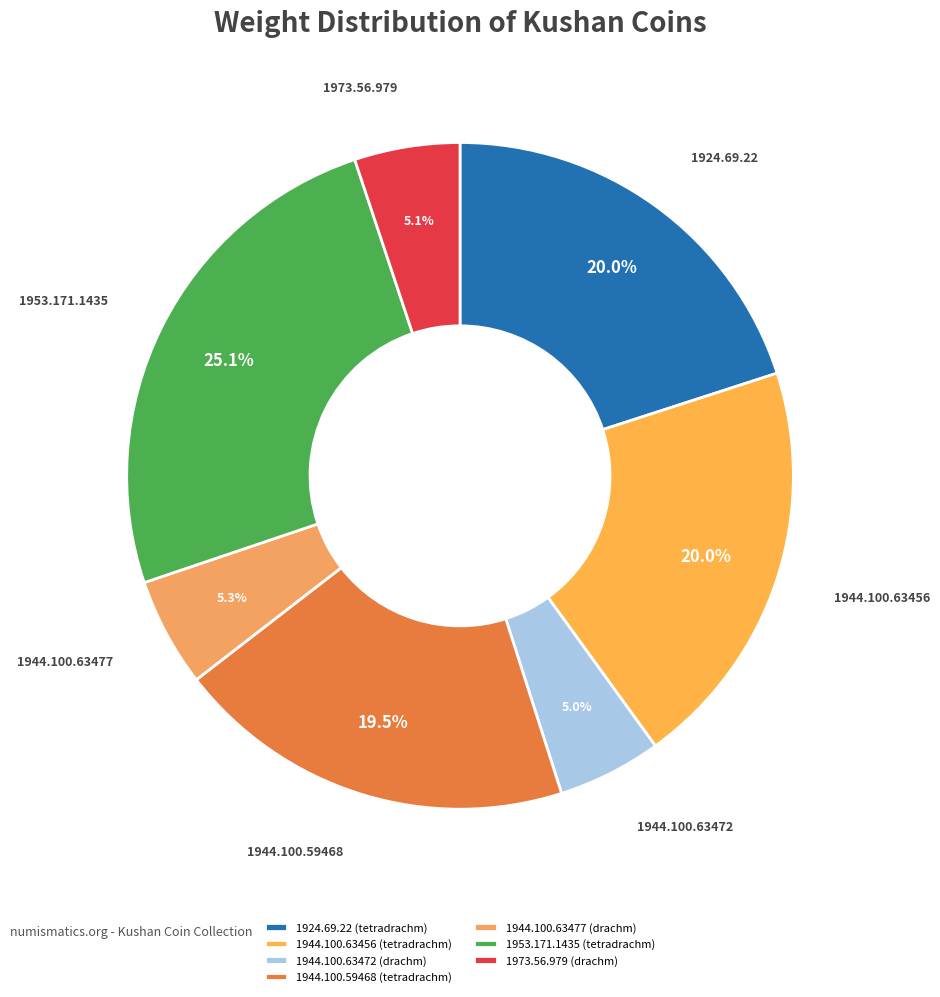

What is the total percentage of 1944.100.63472 (drachm) and 1924.69.22 (tetradrachm)?

25.1%